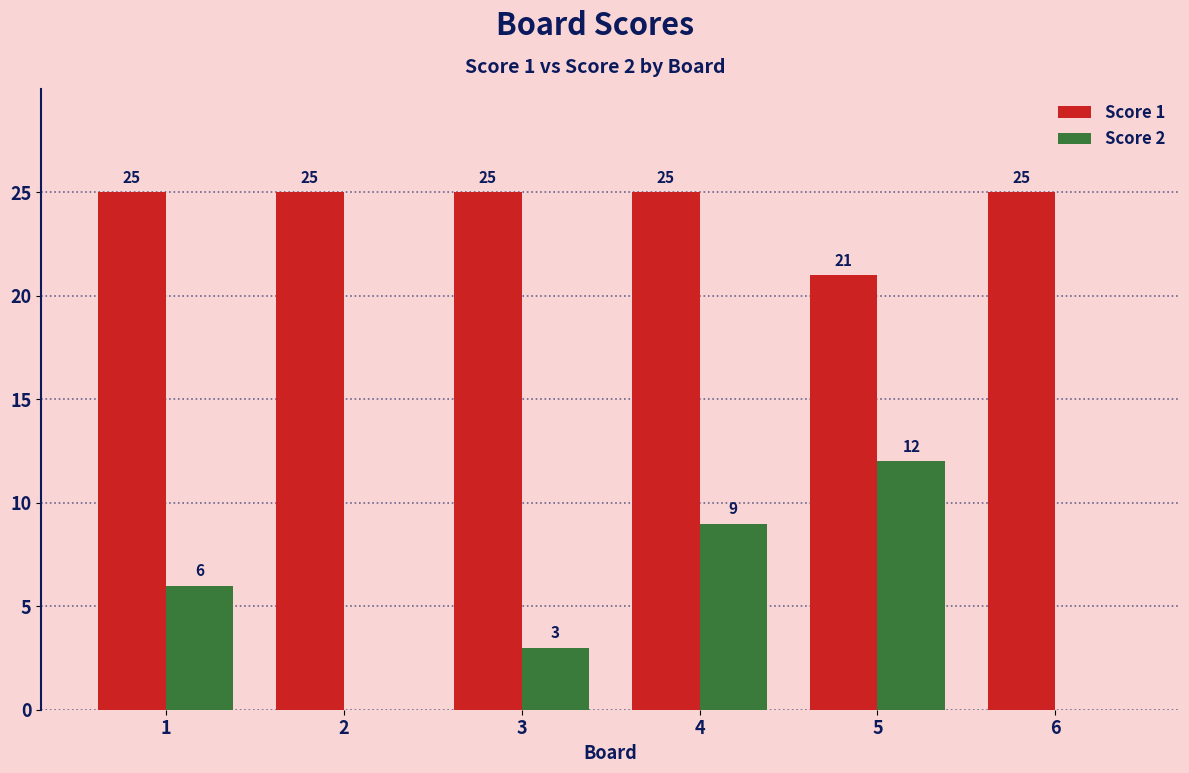

What is the approximate value of Score 2 at 1?

6